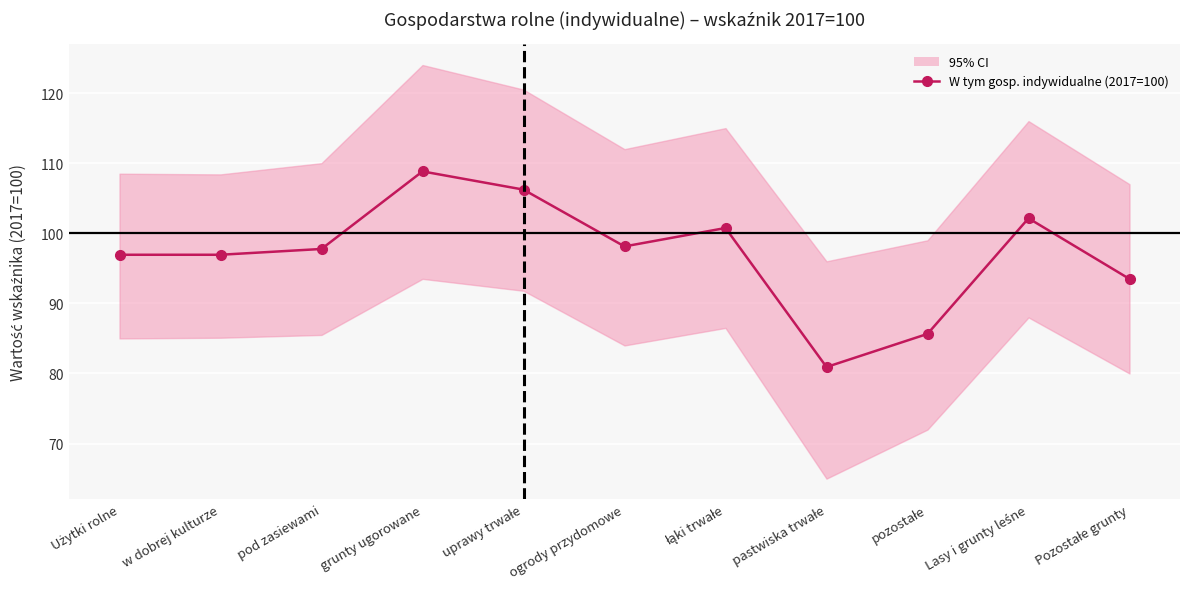

Where is the data nearest to the value 94?

Pozostałe grunty